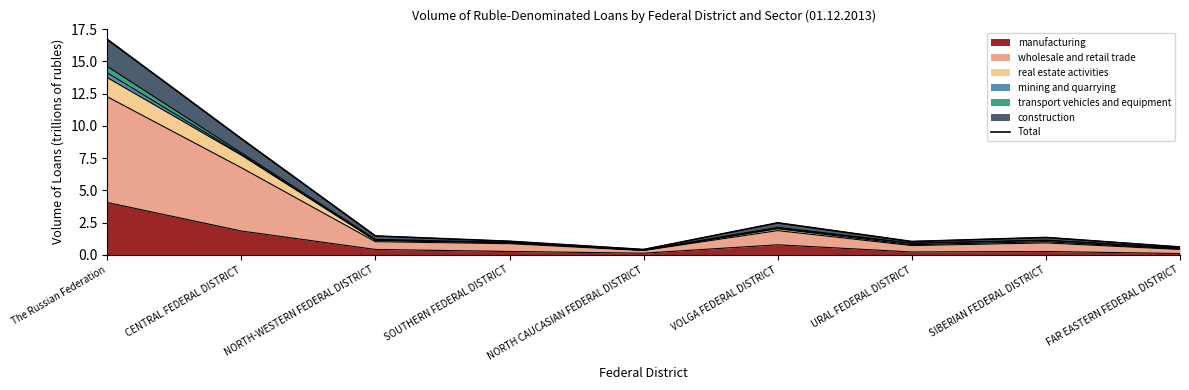

Reading right to left, extract all data points from this chart.

0.6	1.3	1.0	2.5	0.4	1.0	1.5	9.0	16.7